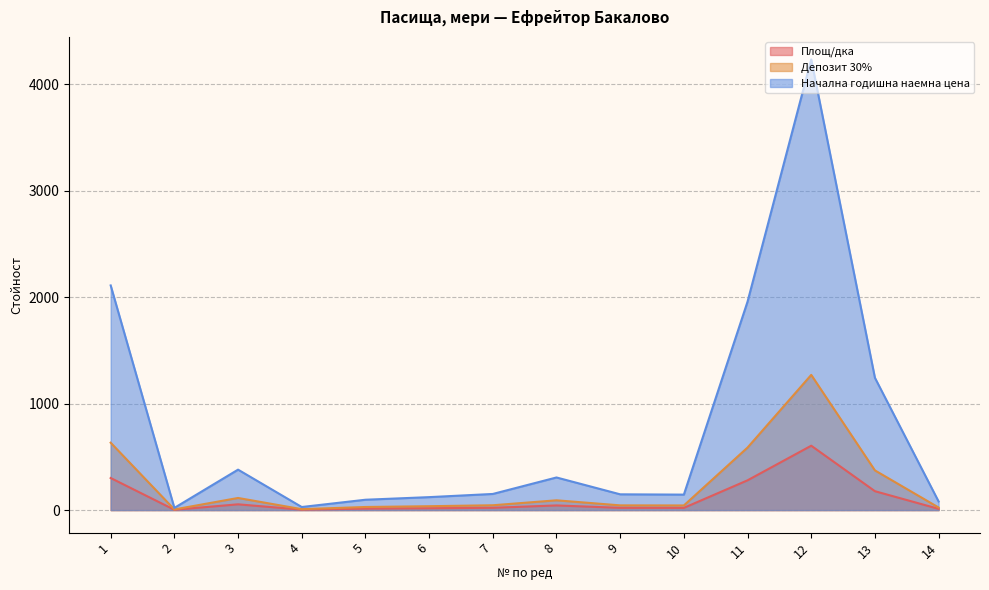

What is the difference between the highest and lowest values at 6?

104.4